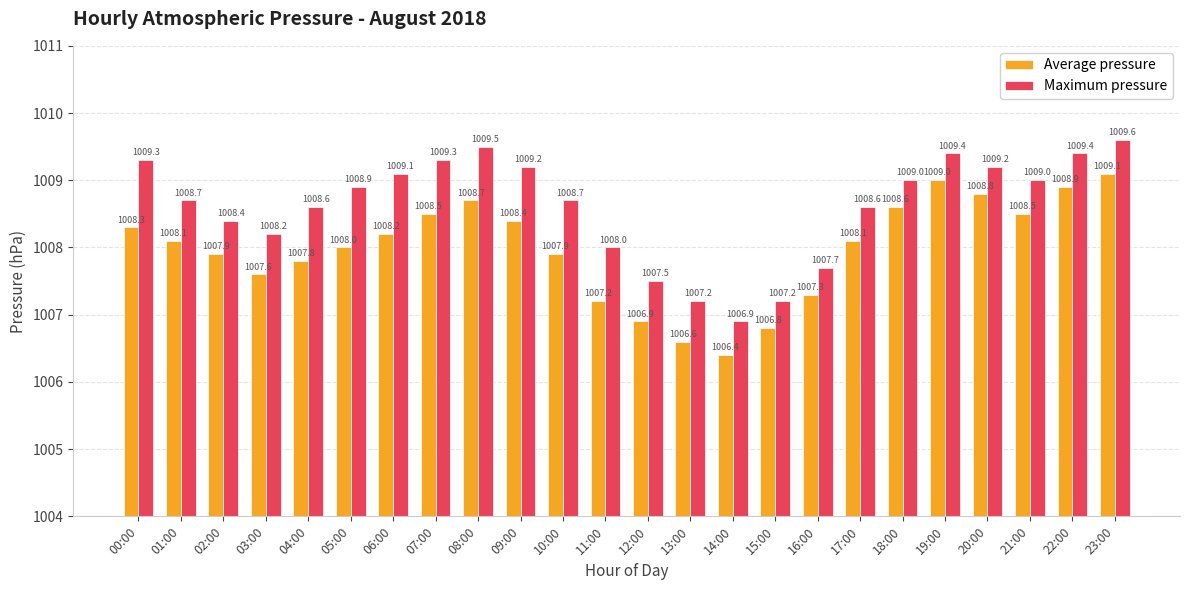

What is the difference between the second highest and minimum values in the Average pressure series?

2.6